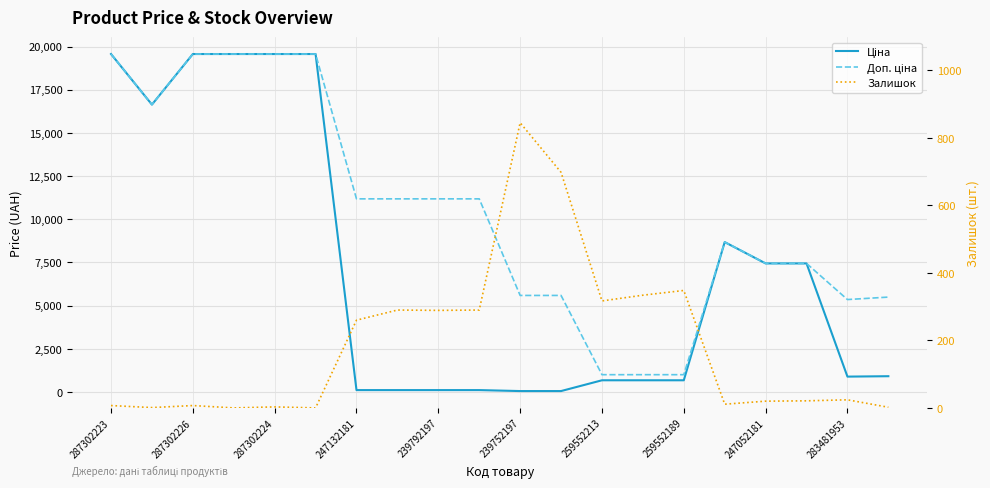

The Доп. ціна series shows 19564.9 at 287302226. True or false?

True